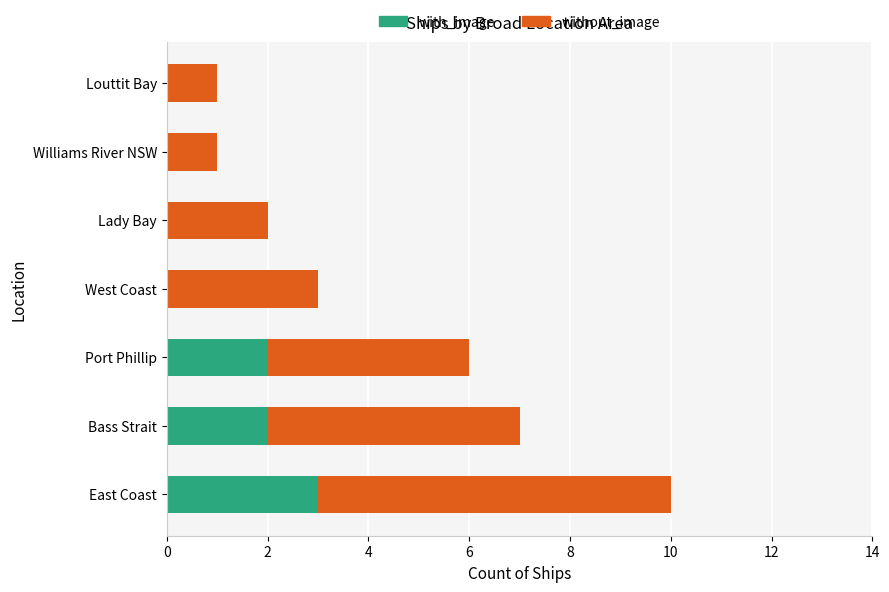

Is it true that with_image equals 5 at East Coast?

False